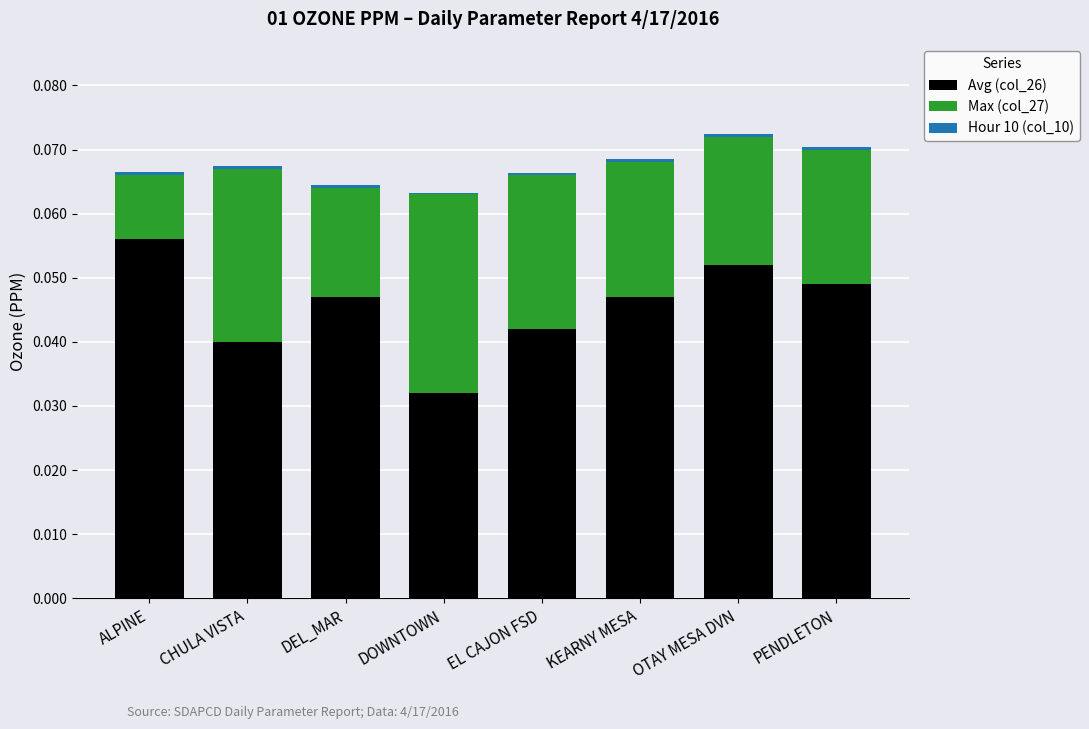

True or false: Avg (col_26) has a value of 0.0 at KEARNY MESA.

True